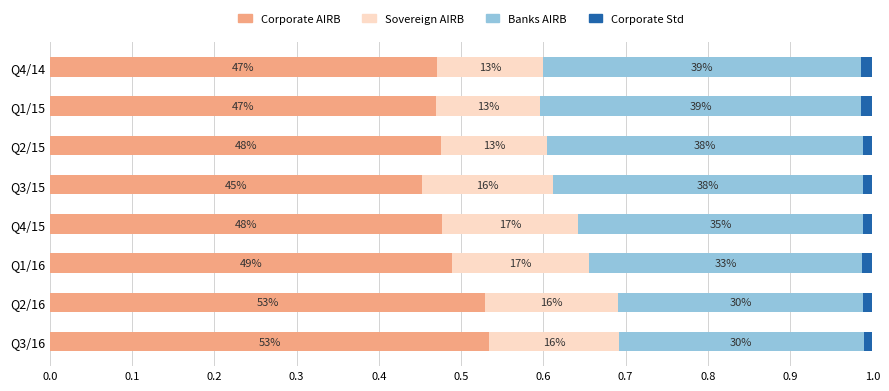

What are all the series names shown in the legend?

Corporate AIRB, Sovereign AIRB, Banks AIRB, Corporate Std